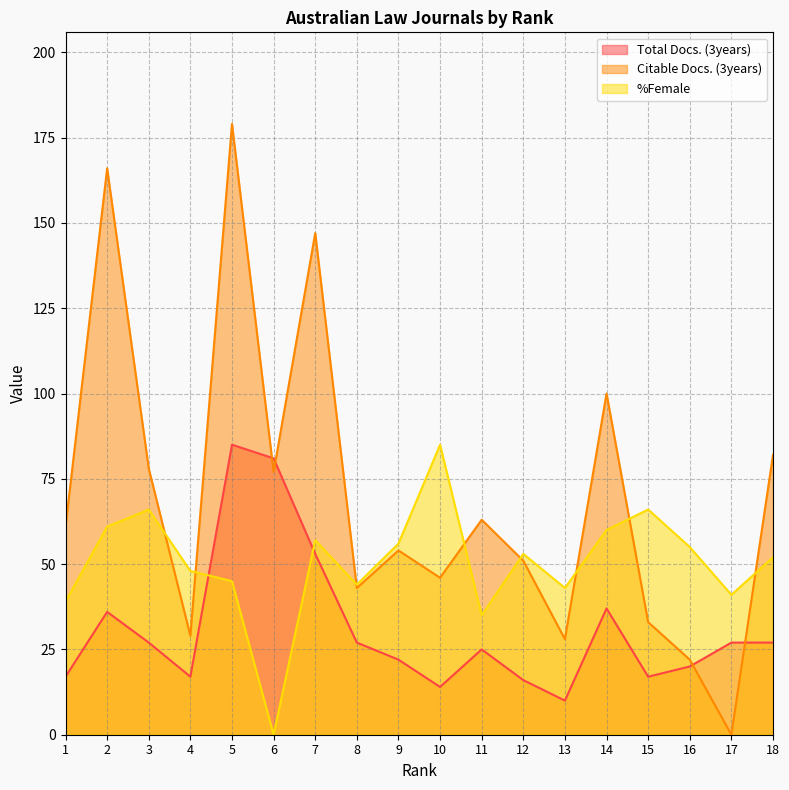

The %Female series shows 52 at 18. True or false?

True